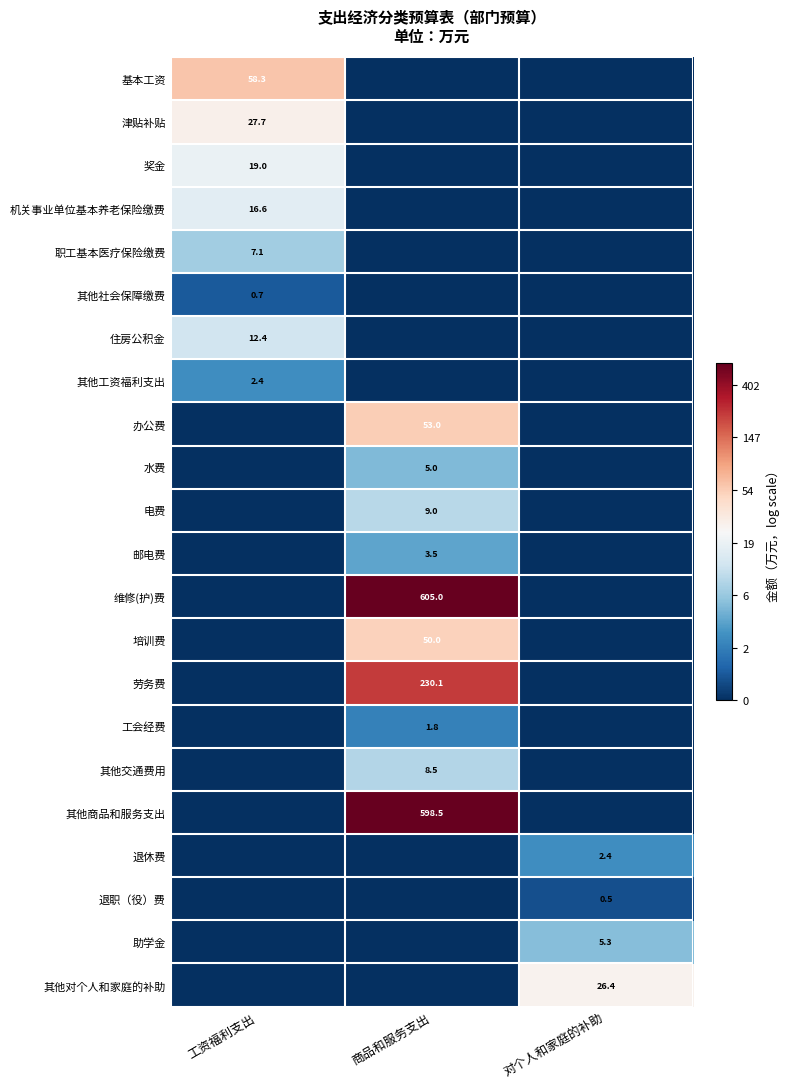

Is it true that 机关事业单位基本养老保险缴费 equals 23.5 at 工资福利支出?

False